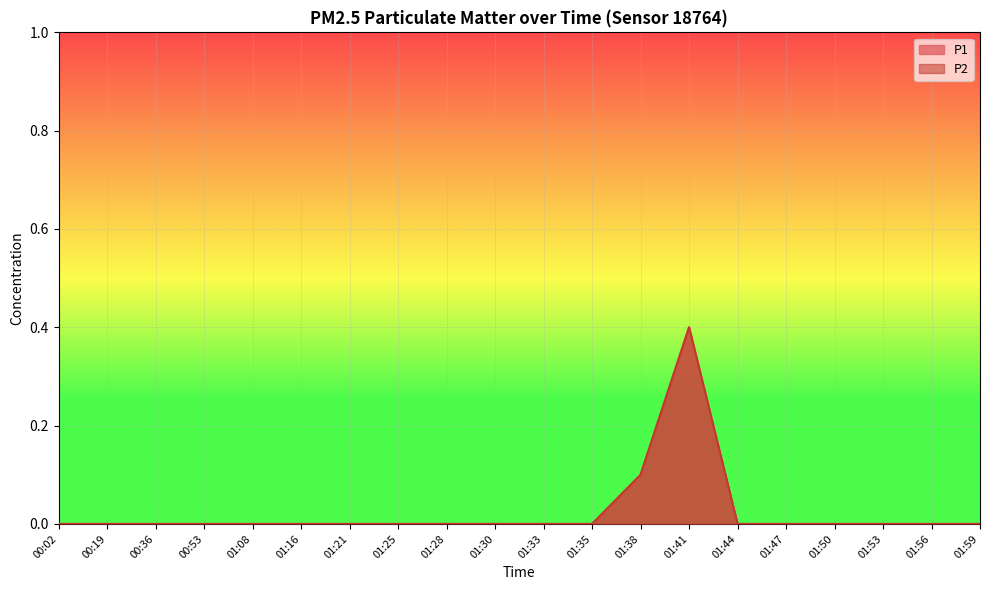

Which series has the widest spread of values?

P1